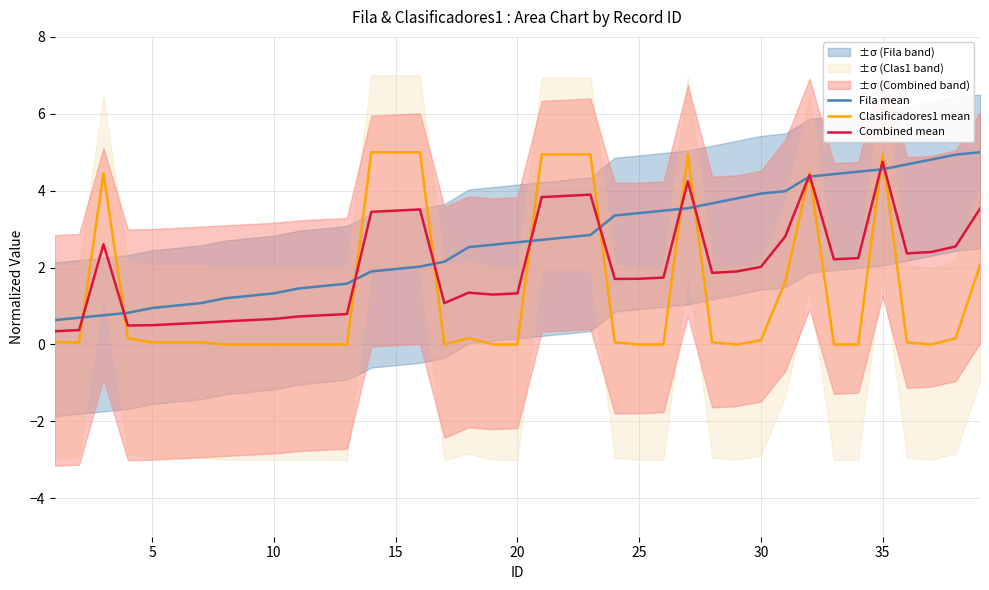

What is the value of the Fila mean point at the 5th from the left?

0.9